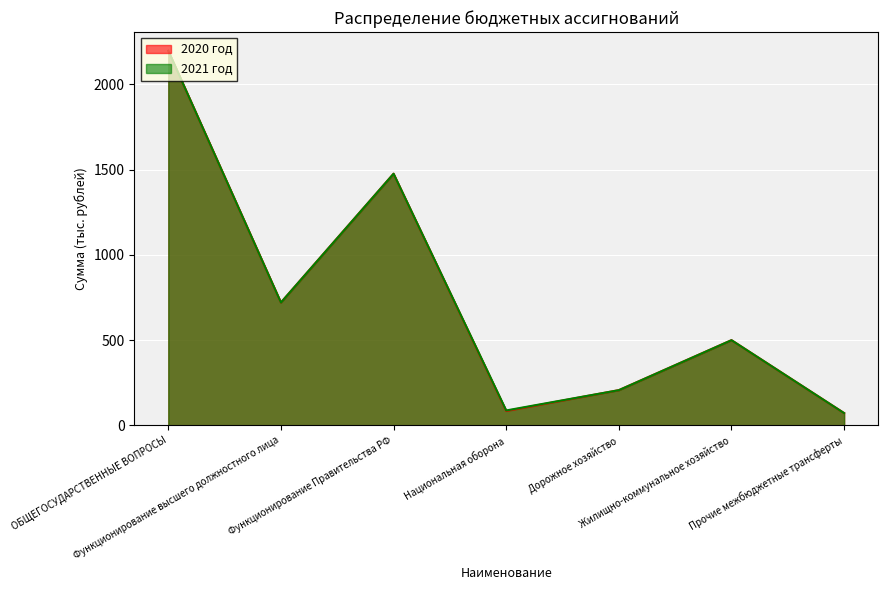

What is the difference between the 2020 год values at ОБЩЕГОСУДАРСТВЕННЫЕ ВОПРОСЫ and Функционирование высшего должностного лица?

1476.2